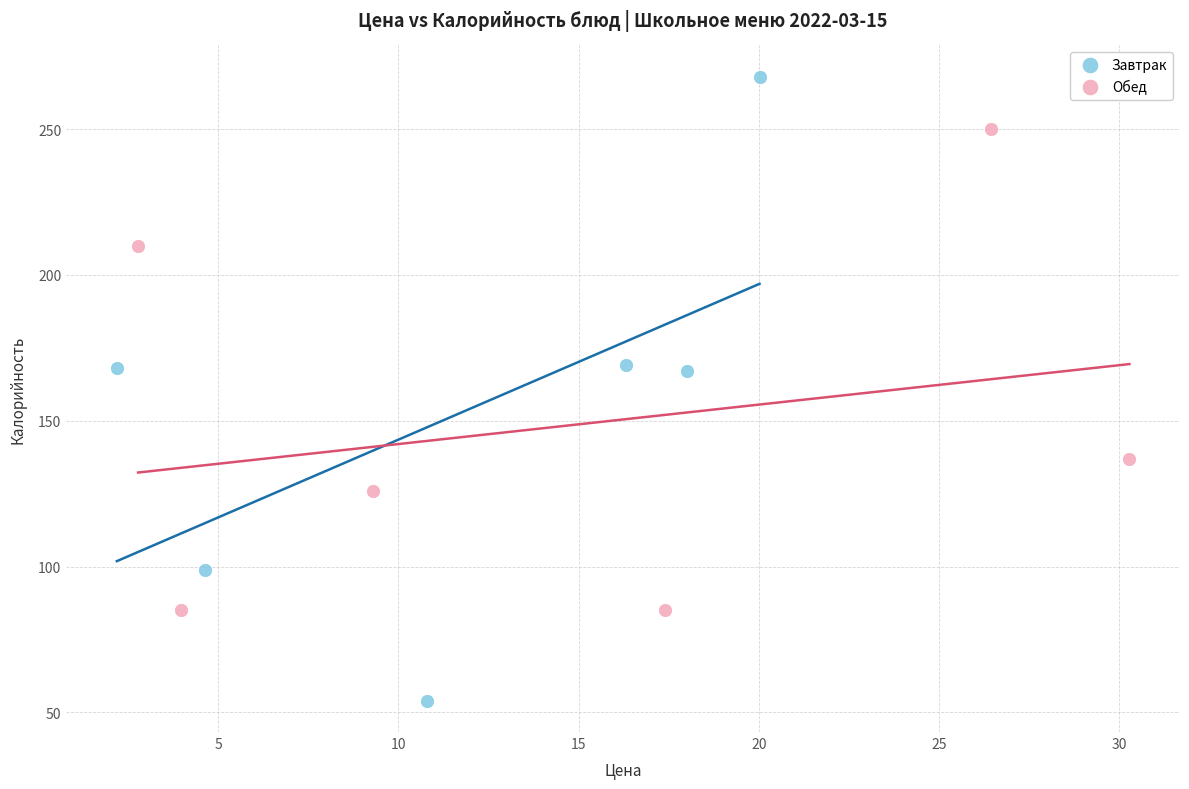

Which series reaches the maximum Y coordinate?

Завтрак